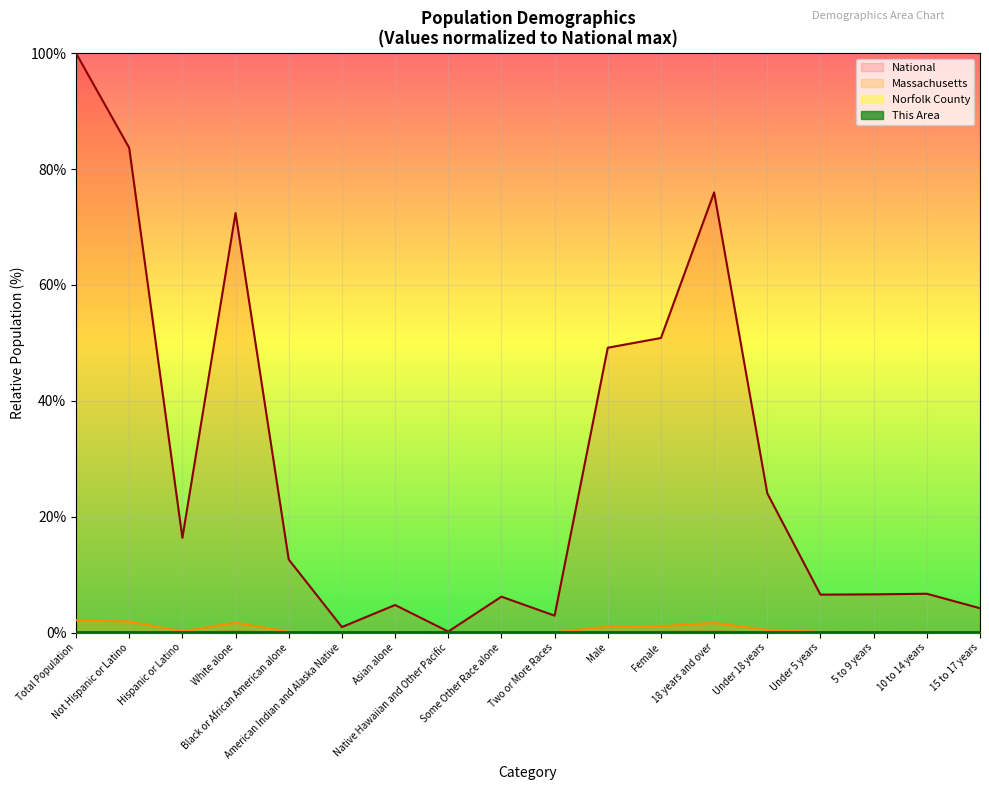

What is the value of the Massachusetts point at the 9th from the left?

0.1